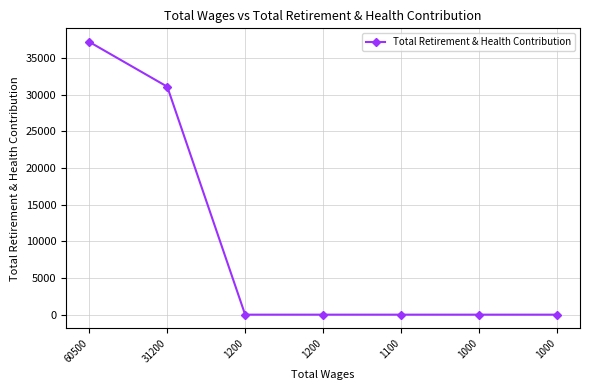

What is the greatest value displayed?

37179